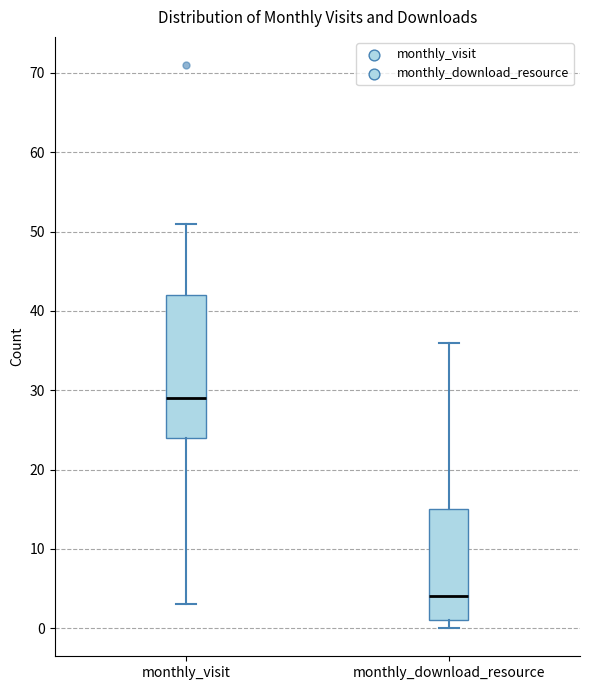

Which box's median line is the lowest?

monthly_download_resource